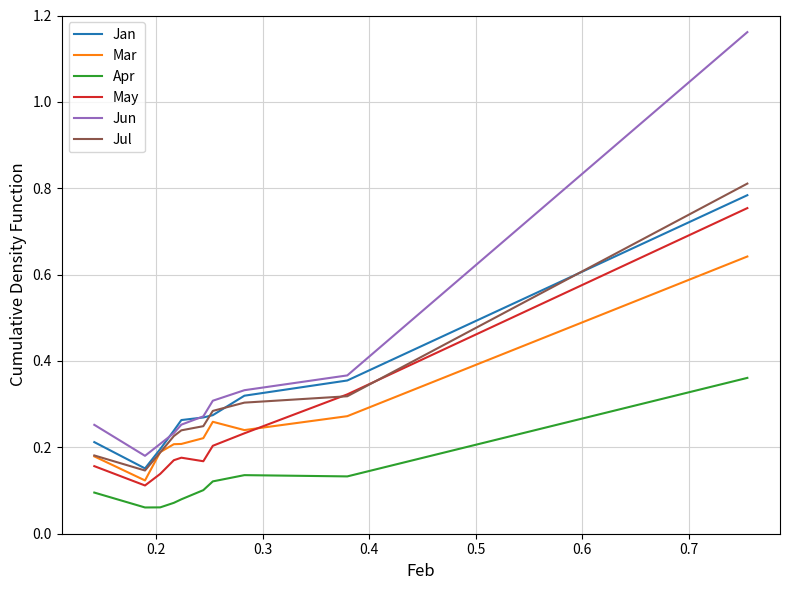

Which series has the largest total across all categories?

Jun